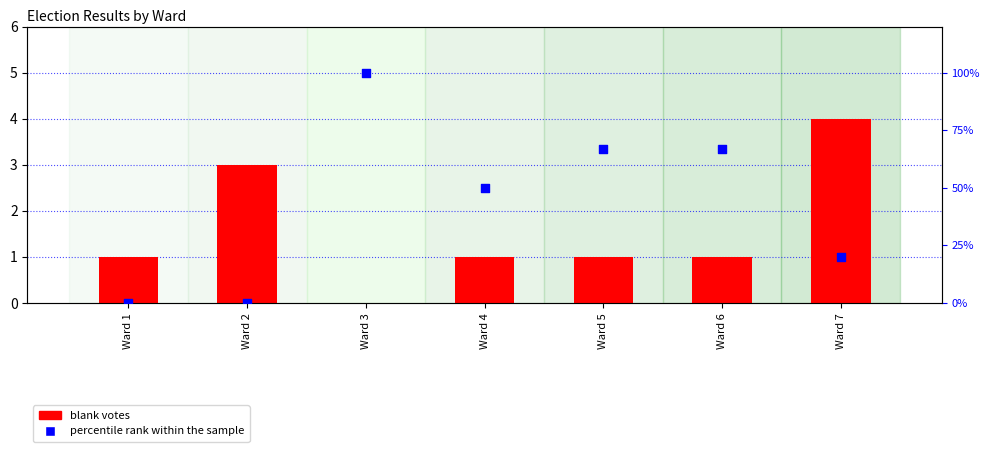

What is the total value across all series at Ward 7?

24.0